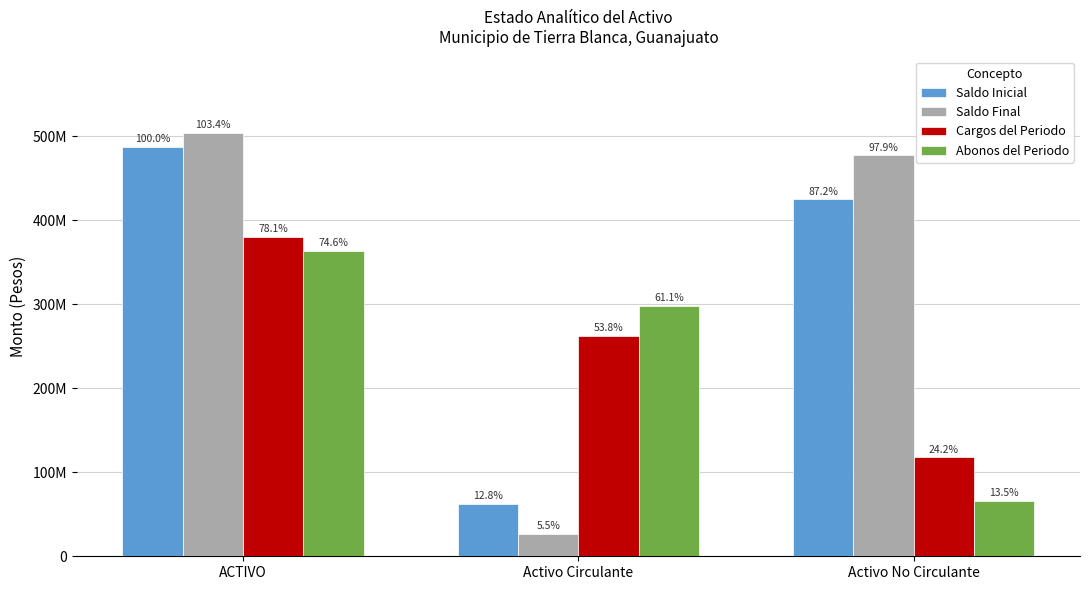

What position from the right is Activo No Circulante?

1